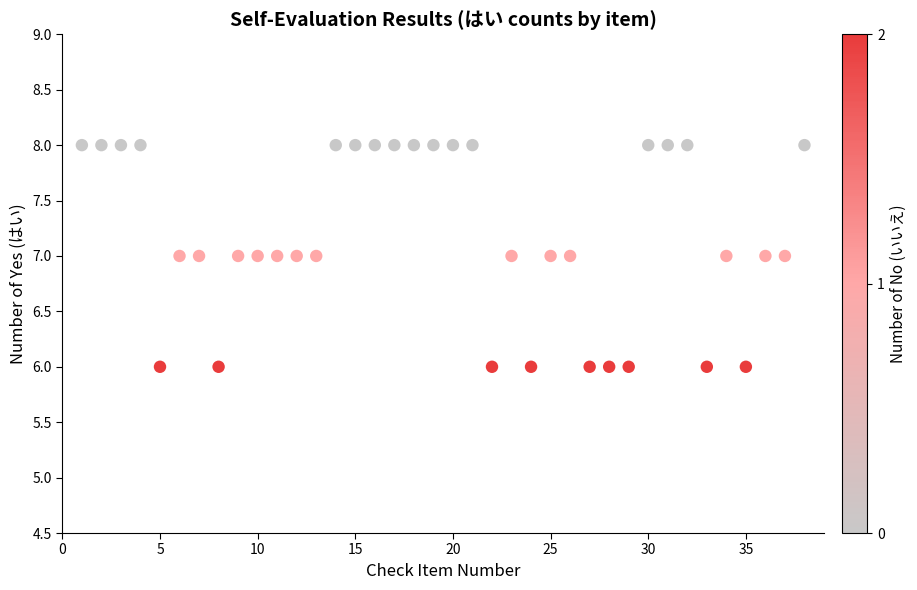

What is the range of X values (max minus min)?

37